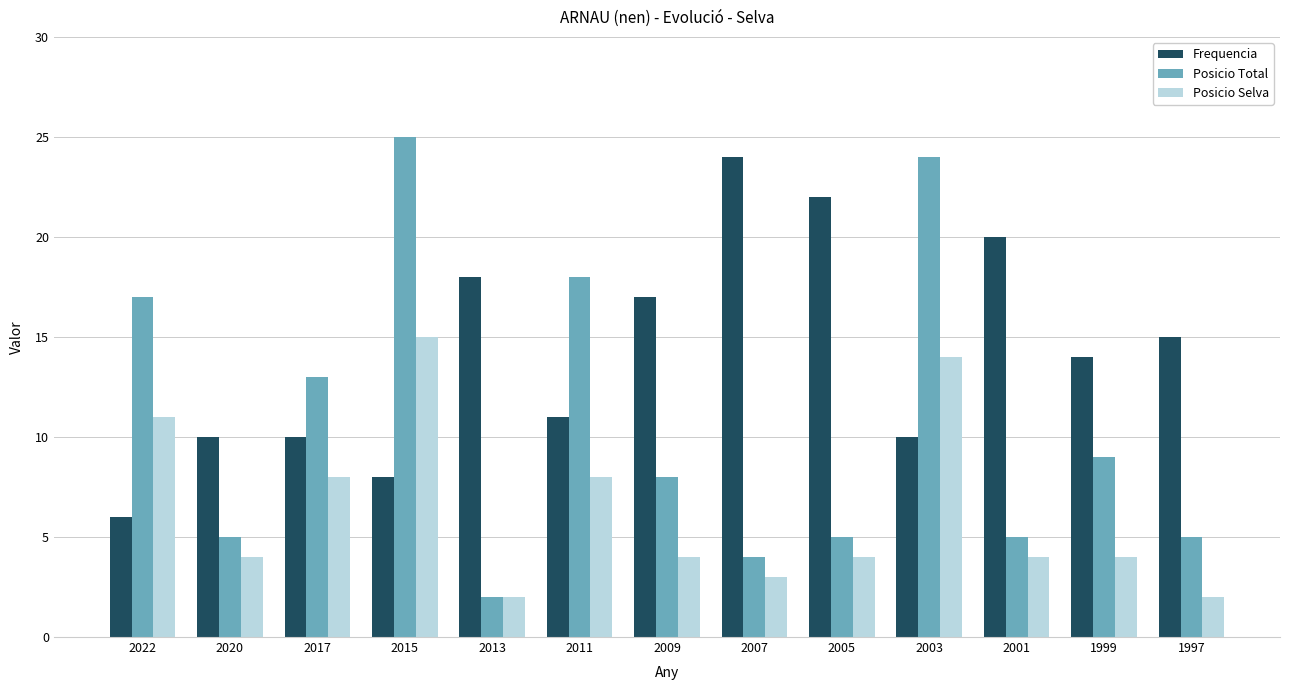

Which series has the largest total across all categories?

Frequencia